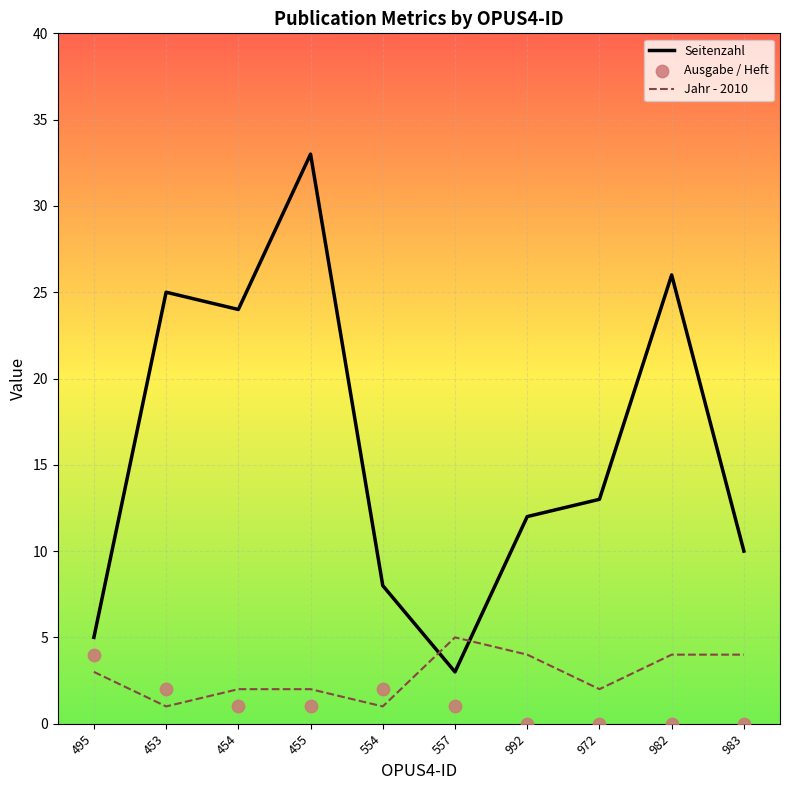

What is the total value across all series at 495?

12